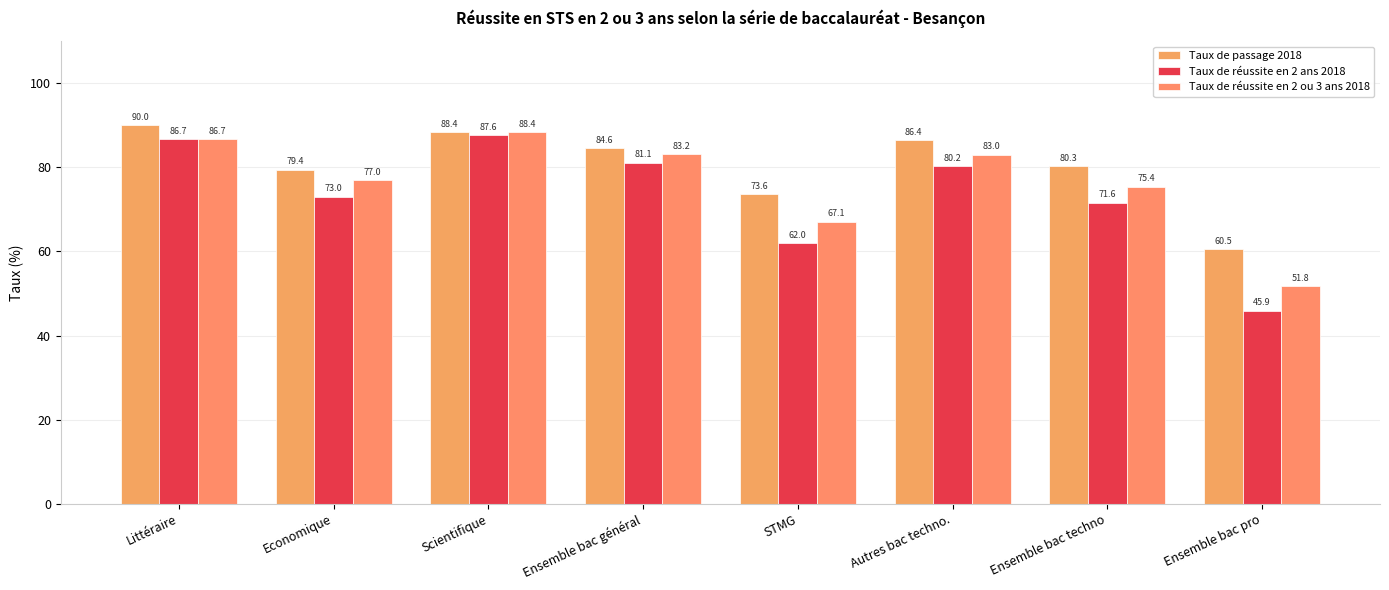

Rank the series at STMG from lowest to highest value.

Taux de réussite en 2 ans 2018, Taux de réussite en 2 ou 3 ans 2018, Taux de passage 2018